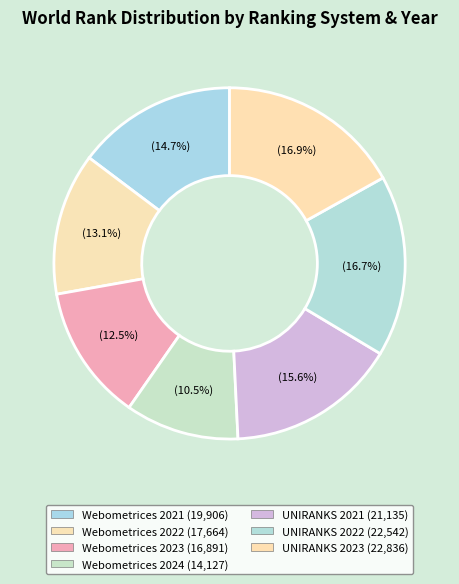

How many segments does this pie chart have?

7